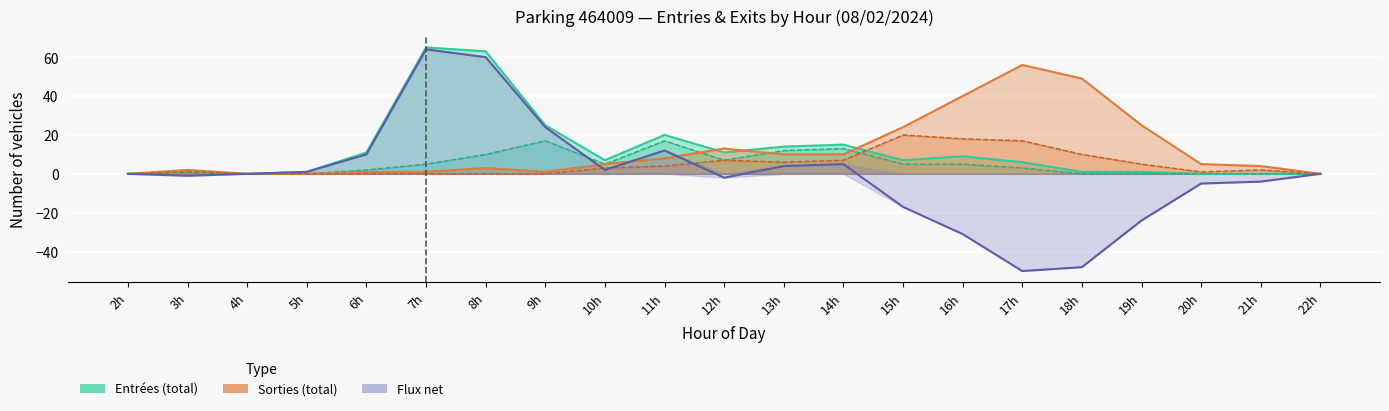

Reading left to right, extract all data points from this chart.

Entrées (total): 0	1	0	1	11	65	63	25	7	20	11	14	15	7	9	6	1	1	0	0	0
Sorties (total): 0	2	0	0	1	1	3	1	5	8	13	10	10	24	40	56	49	25	5	4	0
Flux net (Entrées − Sorties): 0	-1	0	1	10	64	60	24	2	12	-2	4	5	-17	-31	-50	-48	-24	-5	-4	0